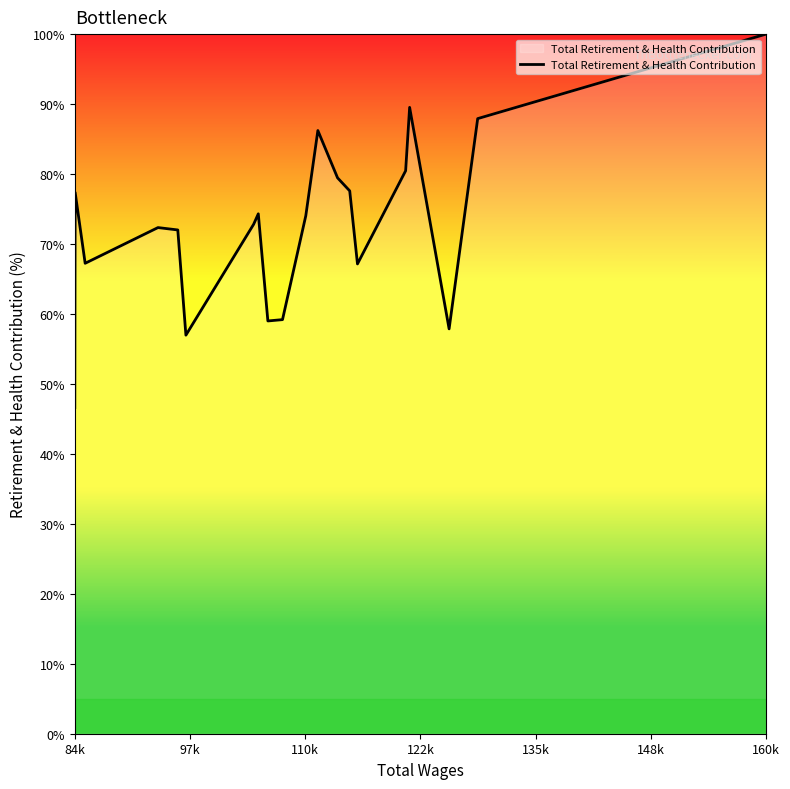

What is the maximum value shown in the chart?

100.0